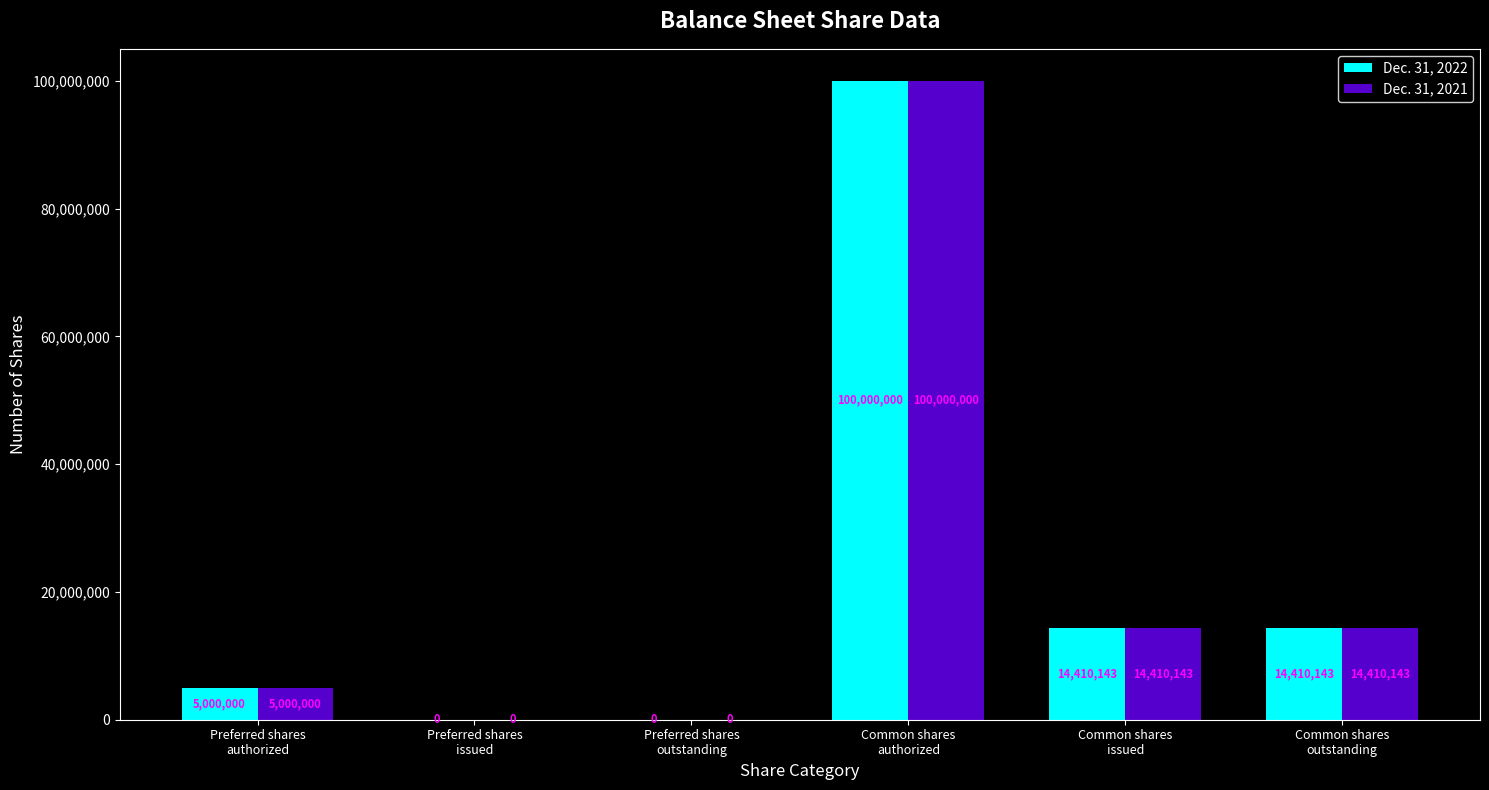

What is the average value of the Dec. 31, 2021 series?

22303381